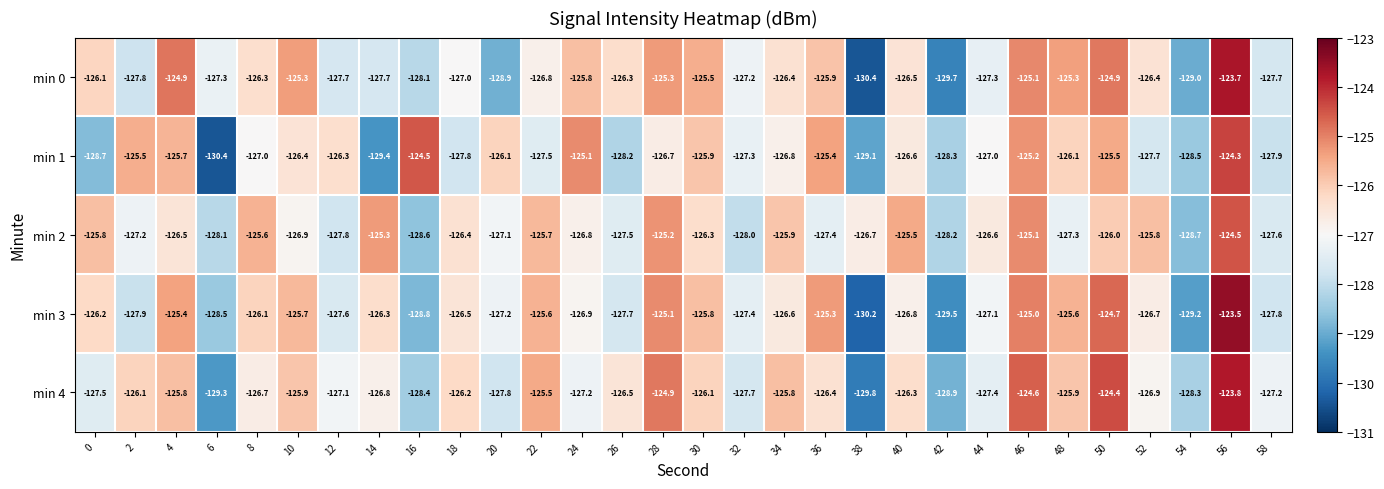

What is the maximum value shown in the chart?

-123.5